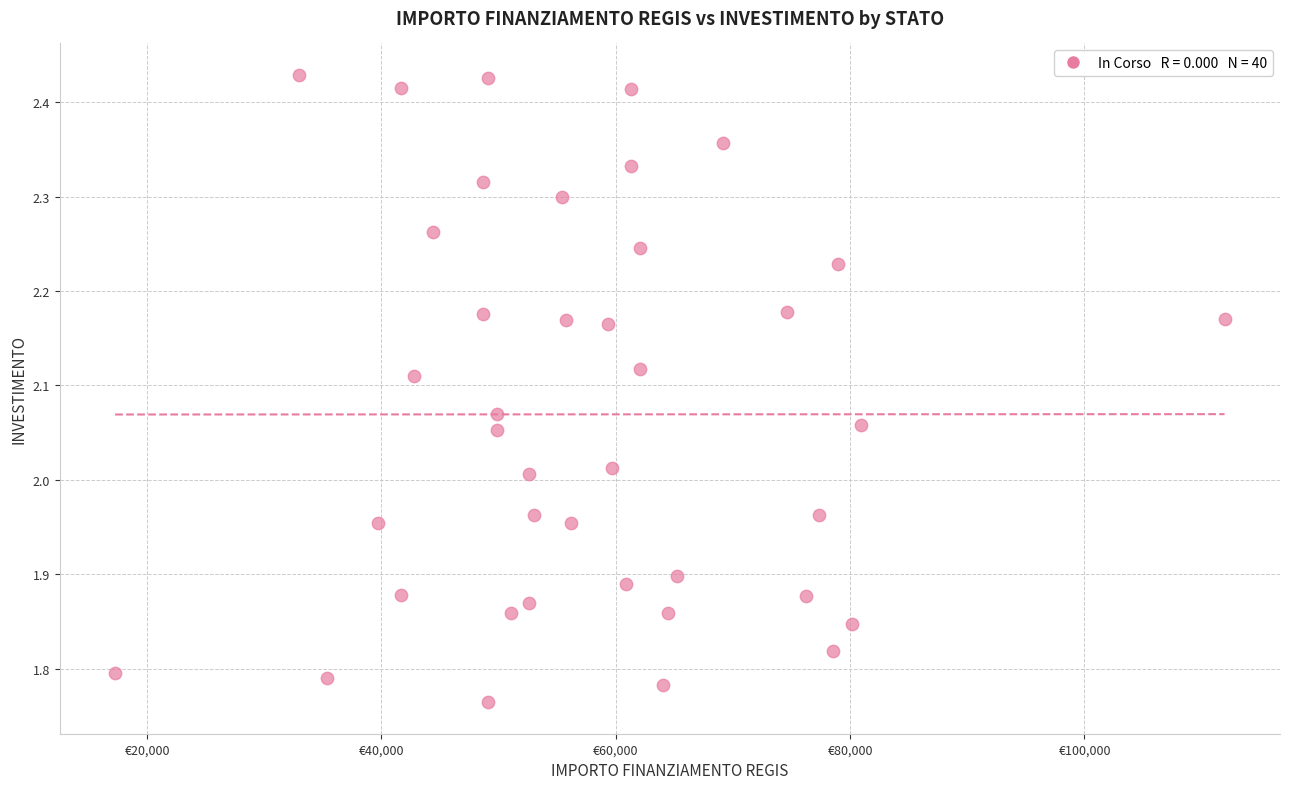

What is the range of Y values (max minus min)?

0.7